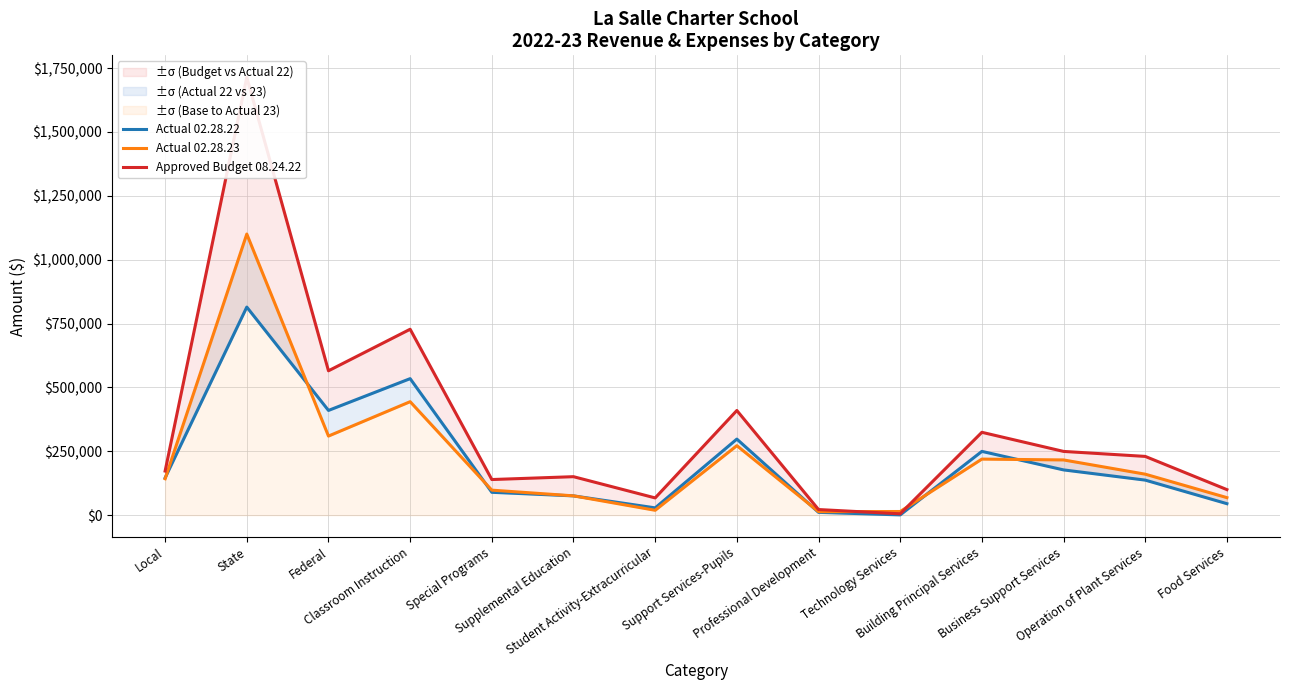

How many lines are shown in the chart?

3